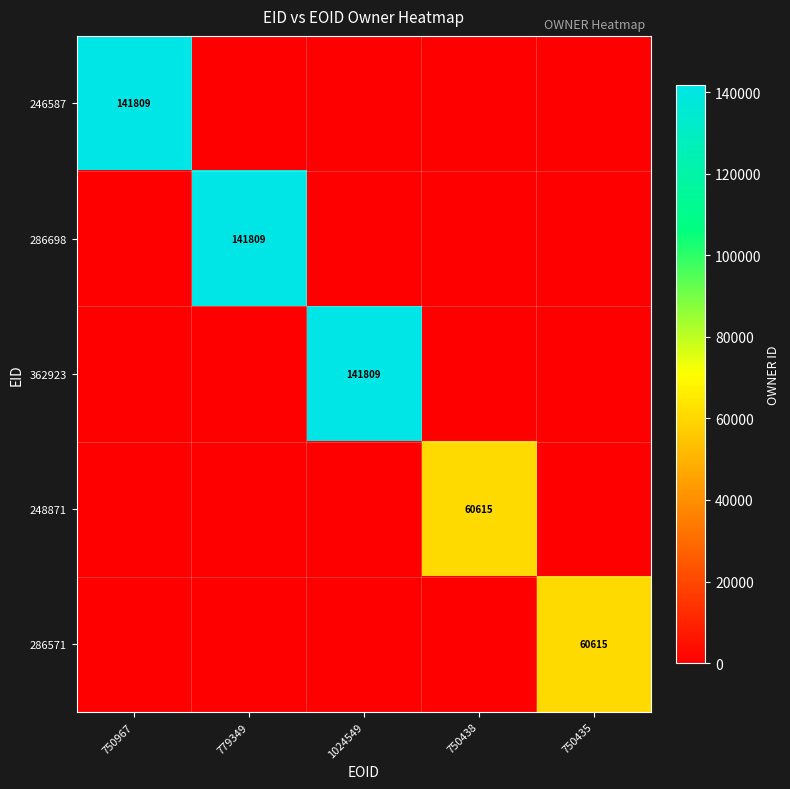

At 750438, list the series in order from smallest to largest.

246587, 286698, 362923, 286571, 248871